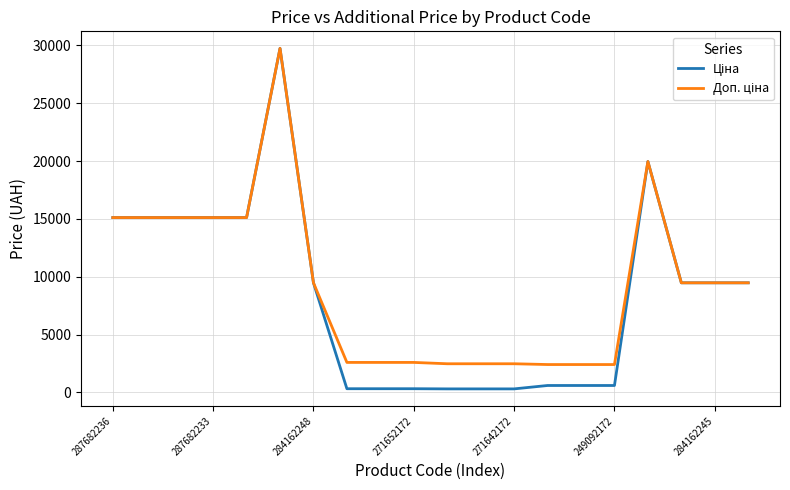

How many lines are shown in the chart?

2